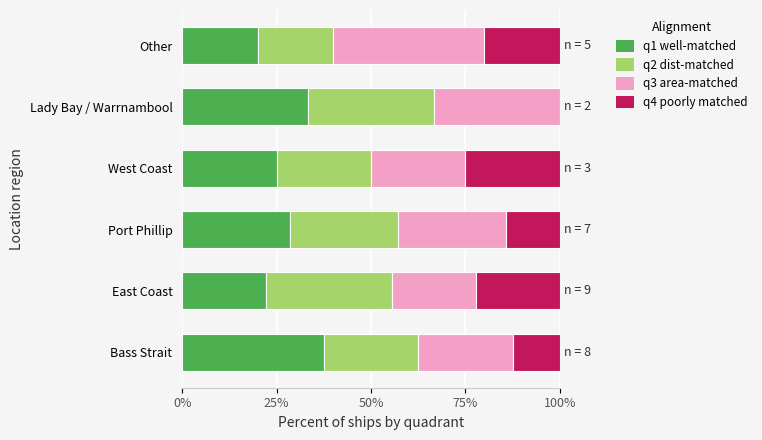

True or false: q1 well-matched has a value of 10.1 at Lady Bay / Warrnambool.

False